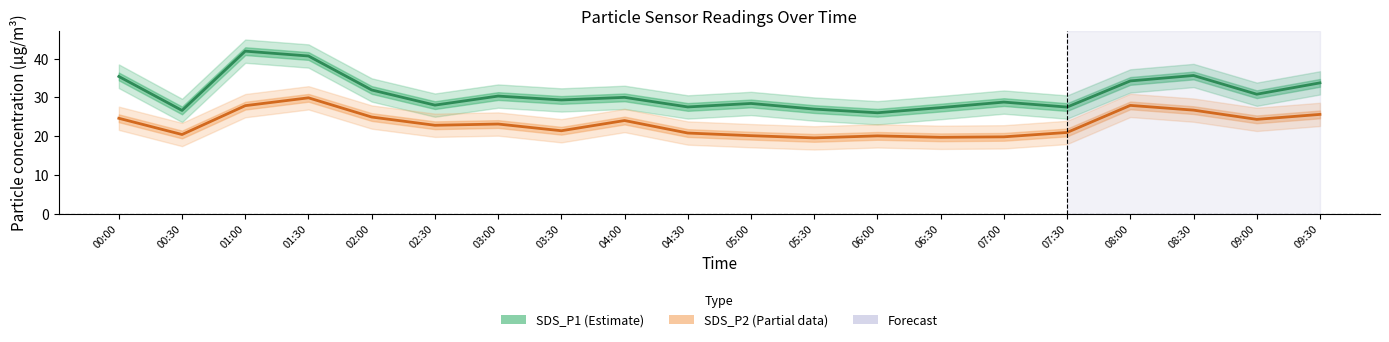

What is the difference between the SDS_P2 (Partial) values at 06:00 and 04:00?

3.9